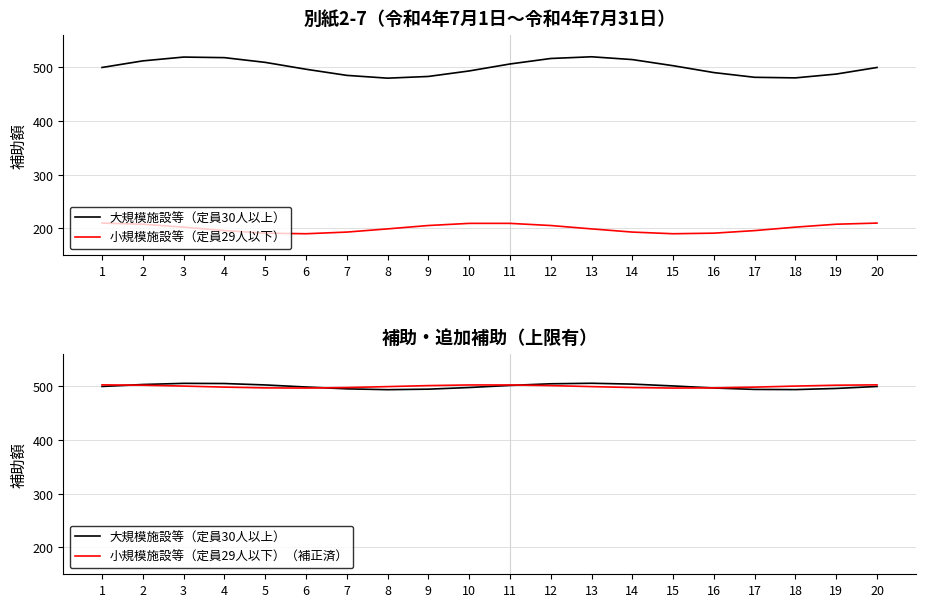

List the series in order of their peak value, highest first.

大規模施設等（定員30人以上）, 小規模施設等（定員29人以下）（補正済）, 小規模施設等（定員29人以下）